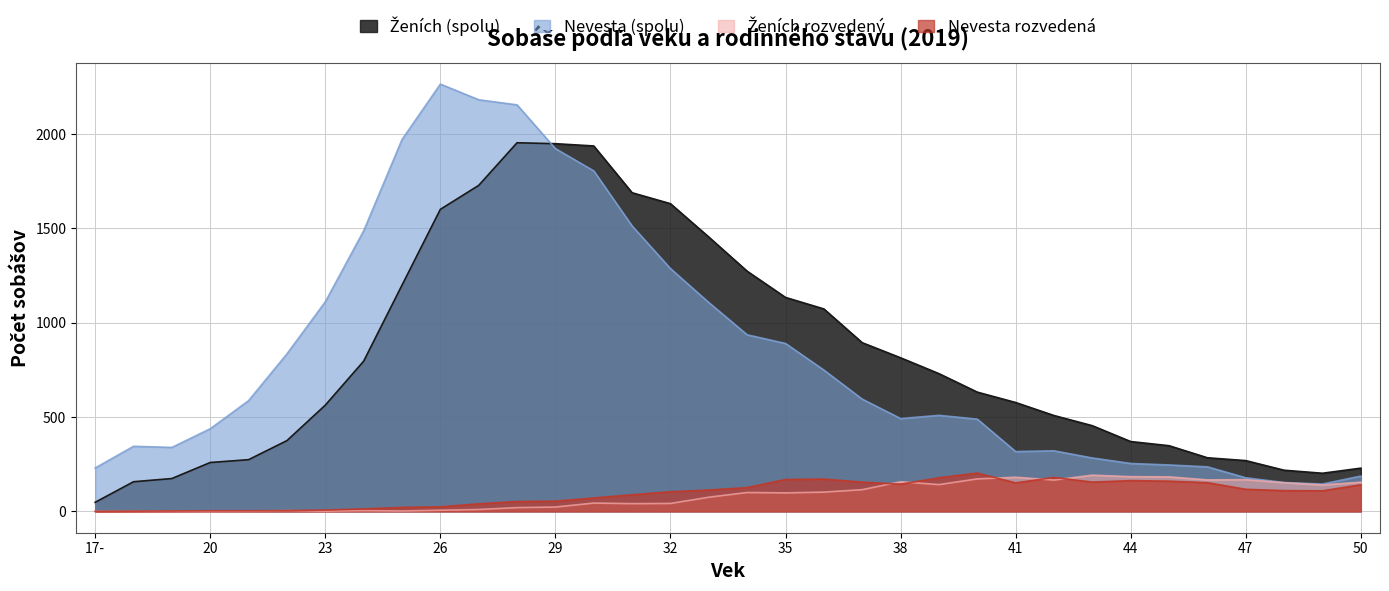

What is the maximum value for Ženích (spolu)?

1954